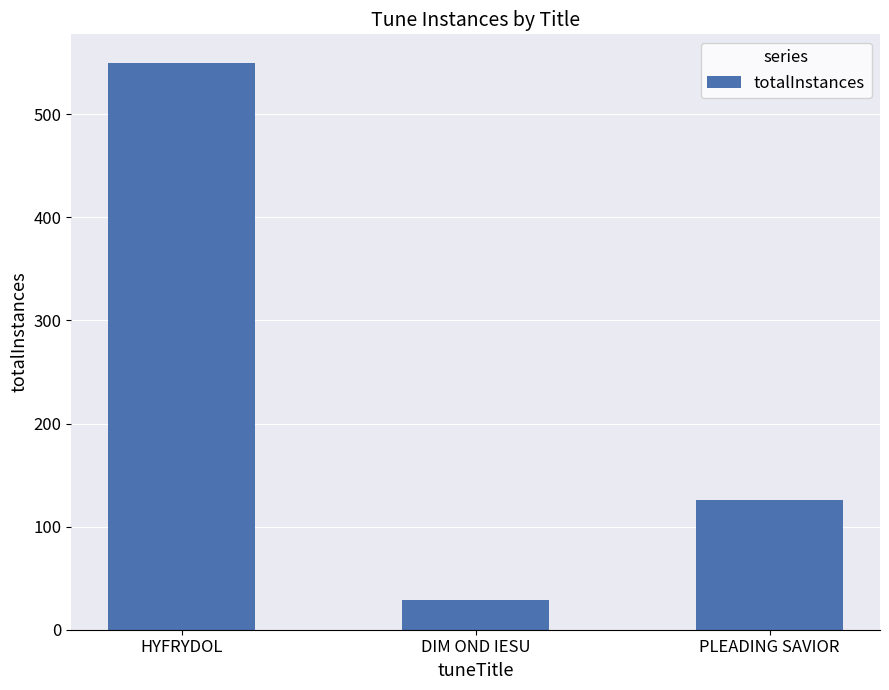

What is the difference between the second highest and minimum values?

97